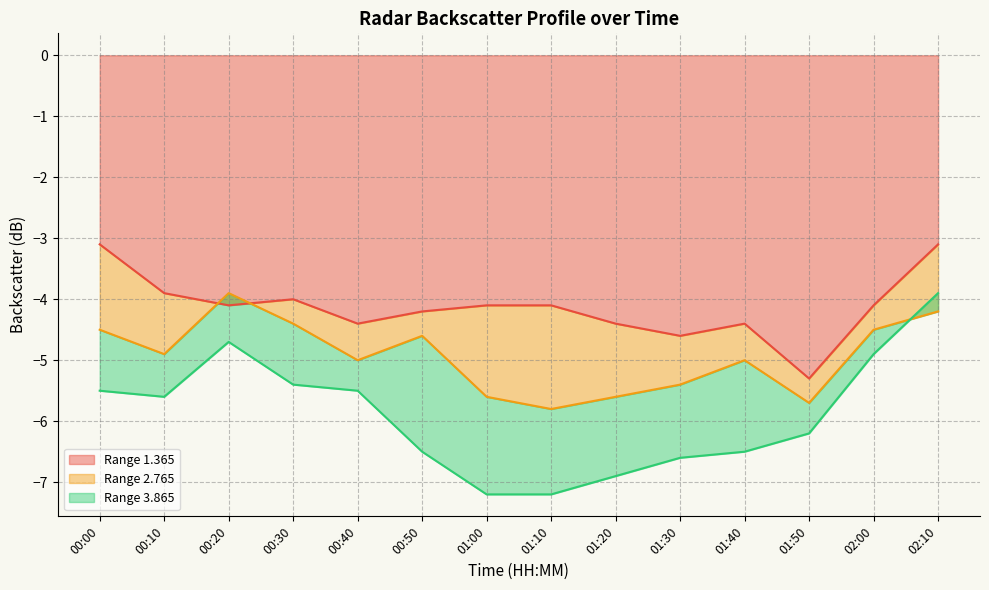

What is the spread (max minus min) of values at 01:50?

0.9